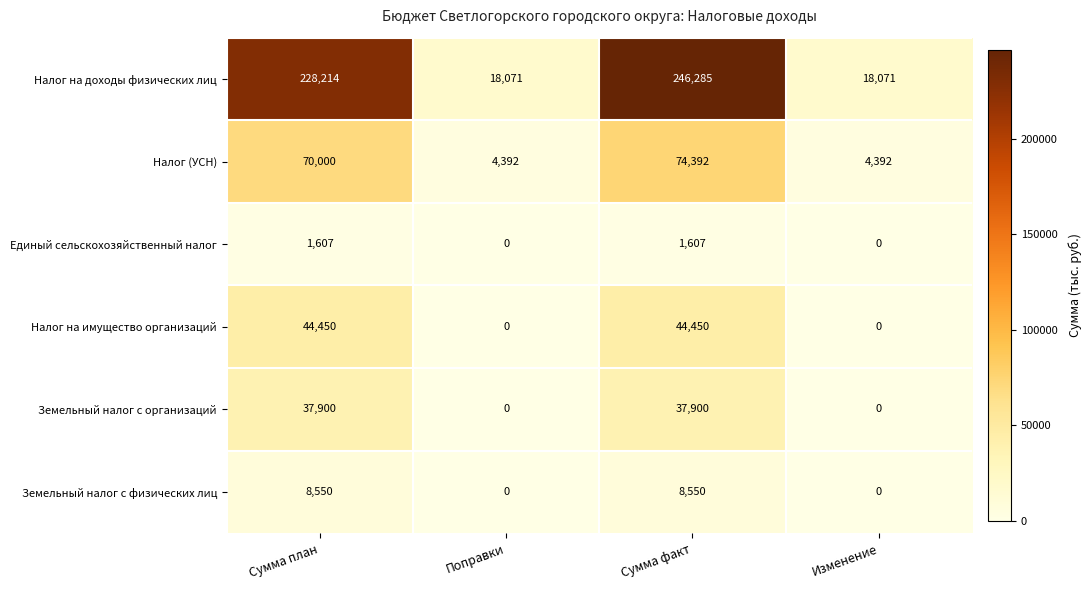

Which category has the highest value across all series?

Сумма факт